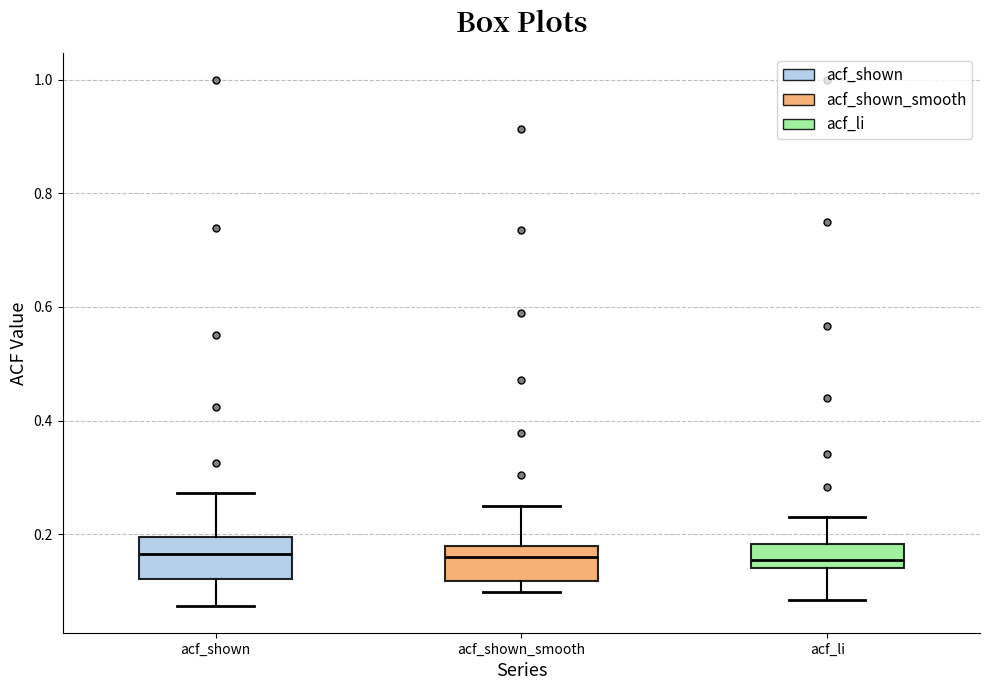

Reading left to right, read every box against the y-axis: the position of its median line, the range the box covers, and the ends of its whiskers. The values are not printed on the chart, so give them approximately, as read against the axis.

acf_shown: median 0.16, box 0.12 to 0.20, whiskers 0.08 to 0.28
acf_shown_smooth: median 0.16, box 0.12 to 0.18, whiskers 0.10 to 0.26
acf_li: median 0.16, box 0.14 to 0.18, whiskers 0.08 to 0.24